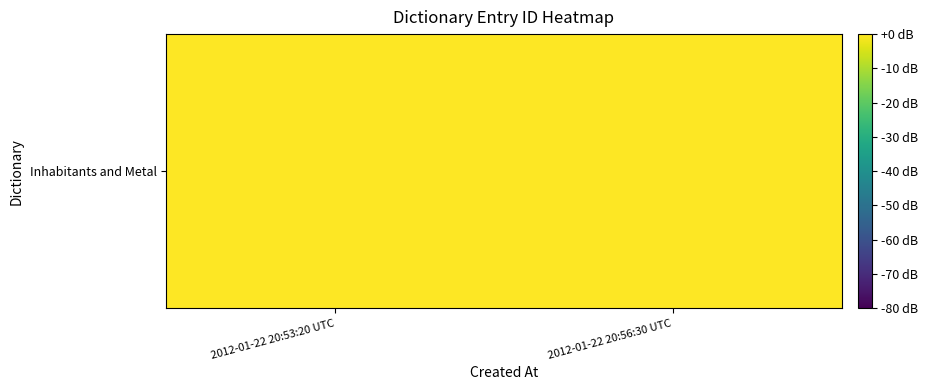

Count the number of values greater than 0.

1